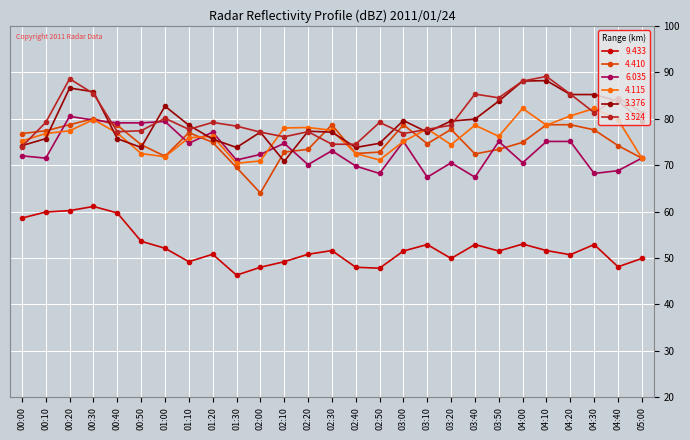

True or false: 6.035 has more than 2 interior local peaks.

True